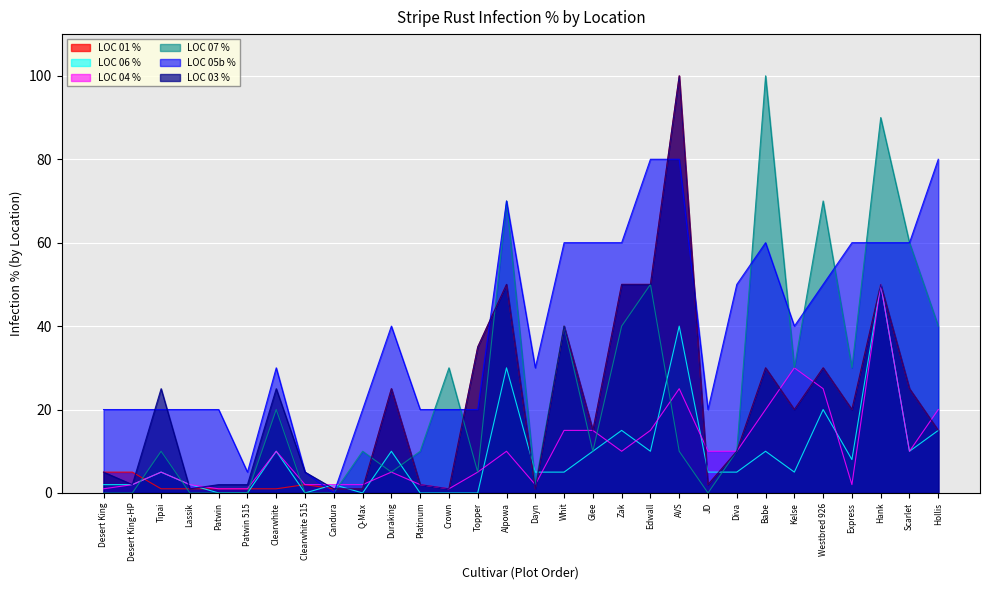

Reading left to right, transcribe all the data shown in this chart.

LOC 01 %: Desert King=5	Desert King-HP=5	Tipai=1	Lassik=1	Patwin=1	Patwin 515=1	Clearwhite=1	Clearwhite 515=2	Candura=1	Q-Max=1	Duraking=25	Platinum=2	Crown=1	Topper=35	Alpowa=50	Dayn=1	Whit=40	Glee=15	Zak=50	Edwall=50	AVS=100	JD=2	Diva=10	Babe=30	Kelse=20	Westbred 926=30	Express=20	Hank=50	Scarlet=25	Hollis=15
LOC 06 %: Desert King=2	Desert King-HP=2	Tipai=5	Lassik=2	Patwin=0	Patwin 515=0	Clearwhite=10	Clearwhite 515=0	Candura=2	Q-Max=0	Duraking=10	Platinum=0	Crown=0	Topper=0	Alpowa=30	Dayn=5	Whit=5	Glee=10	Zak=15	Edwall=10	AVS=40	JD=5	Diva=5	Babe=10	Kelse=5	Westbred 926=20	Express=8	Hank=50	Scarlet=10	Hollis=15
LOC 04 %: Desert King=1	Desert King-HP=2	Tipai=5	Lassik=2	Patwin=1	Patwin 515=1	Clearwhite=10	Clearwhite 515=2	Candura=2	Q-Max=2	Duraking=5	Platinum=2	Crown=1	Topper=5	Alpowa=10	Dayn=2	Whit=15	Glee=15	Zak=10	Edwall=15	AVS=25	JD=10	Diva=10	Babe=20	Kelse=30	Westbred 926=25	Express=2	Hank=50	Scarlet=10	Hollis=20
LOC 07 %: Desert King=0	Desert King-HP=0	Tipai=10	Lassik=0	Patwin=0	Patwin 515=0	Clearwhite=20	Clearwhite 515=0	Candura=0	Q-Max=10	Duraking=5	Platinum=10	Crown=30	Topper=5	Alpowa=70	Dayn=2	Whit=40	Glee=10	Zak=40	Edwall=50	AVS=10	JD=0	Diva=10	Babe=100	Kelse=30	Westbred 926=70	Express=30	Hank=90	Scarlet=60	Hollis=40
LOC 05b %: Desert King=20	Desert King-HP=20	Tipai=20	Lassik=20	Patwin=20	Patwin 515=5	Clearwhite=30	Clearwhite 515=5	Candura=0	Q-Max=20	Duraking=40	Platinum=20	Crown=20	Topper=20	Alpowa=70	Dayn=30	Whit=60	Glee=60	Zak=60	Edwall=80	AVS=80	JD=20	Diva=50	Babe=60	Kelse=40	Westbred 926=50	Express=60	Hank=60	Scarlet=60	Hollis=80
LOC 03 %: Desert King=5	Desert King-HP=2	Tipai=25	Lassik=1	Patwin=2	Patwin 515=2	Clearwhite=25	Clearwhite 515=5	Candura=1	Q-Max=1	Duraking=25	Platinum=2	Crown=1	Topper=35	Alpowa=50	Dayn=1	Whit=40	Glee=15	Zak=50	Edwall=50	AVS=100	JD=2	Diva=10	Babe=30	Kelse=20	Westbred 926=30	Express=20	Hank=50	Scarlet=25	Hollis=15